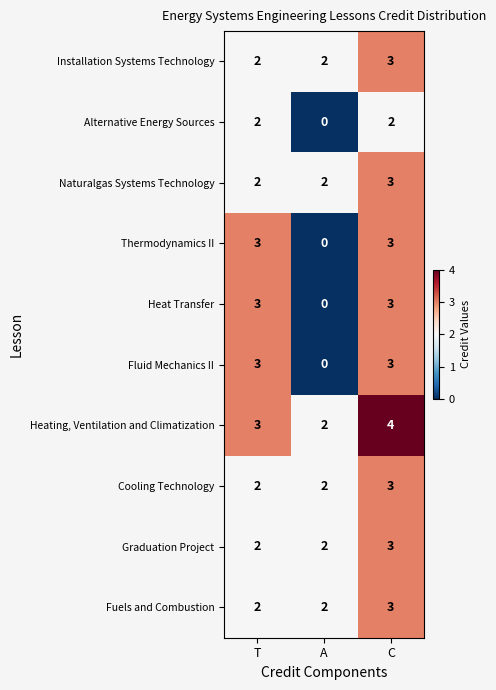

At how many categories does at least one series exceed 0?

3